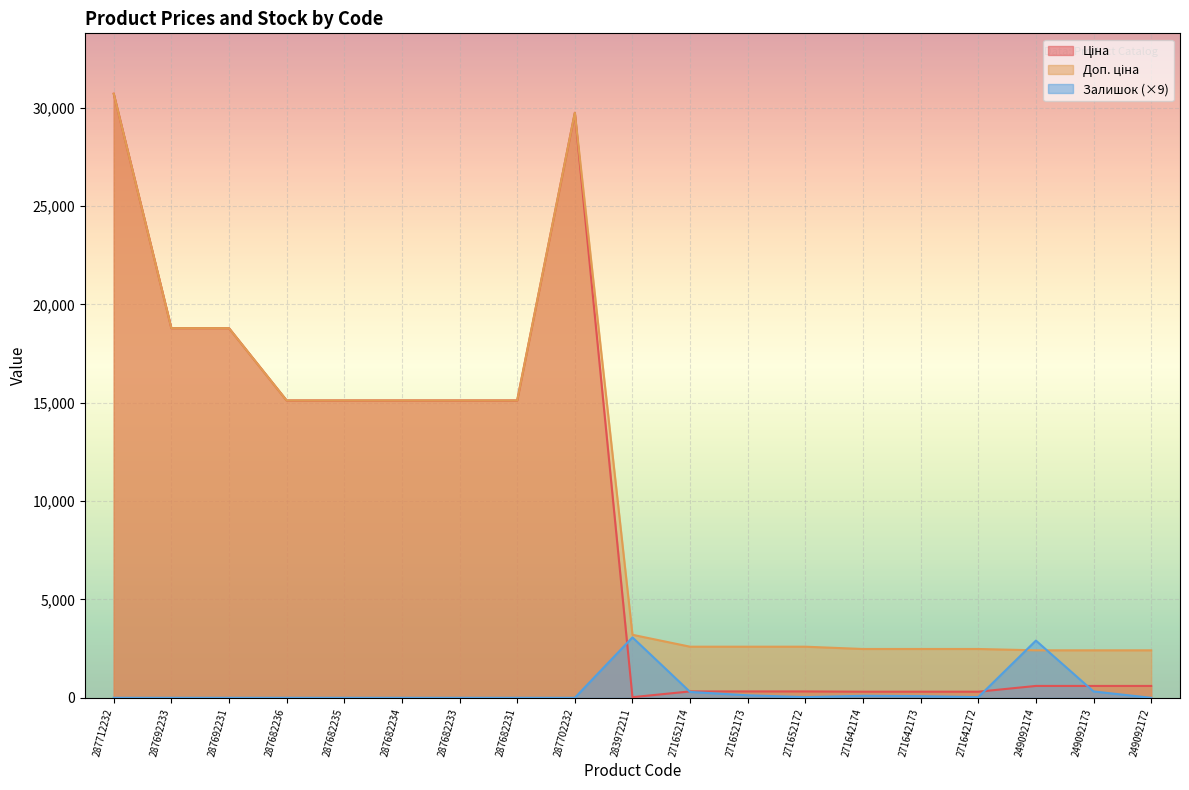

What position from the right is 287682236?

16